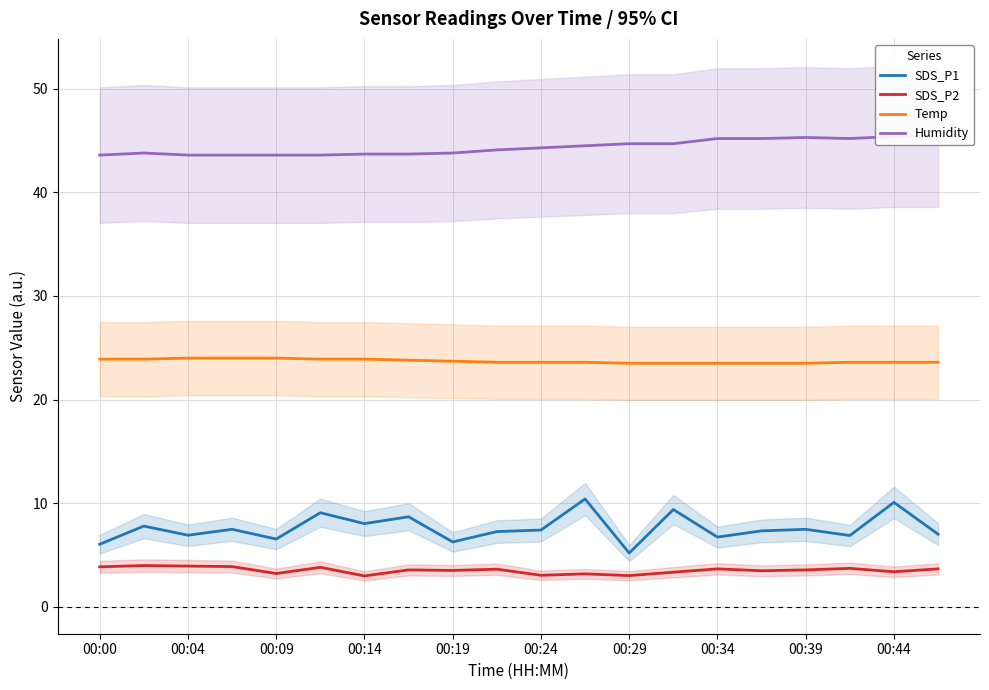

What is the difference between the maximum and minimum values in the Humidity series?

1.8